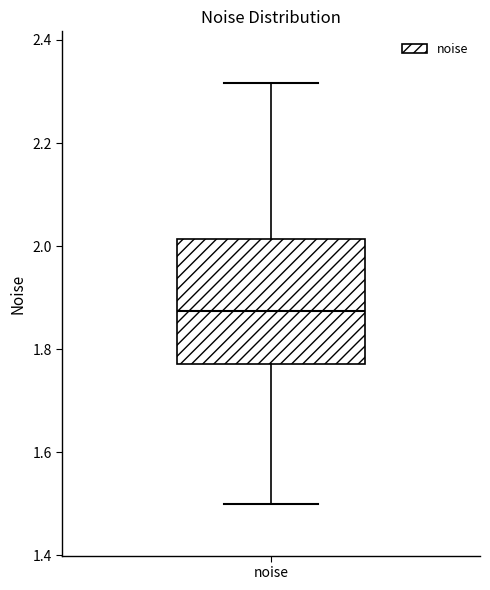

Transcribe this box plot: give where the median line is, the range the box spans, and where the two whiskers end, as read against the y-axis. The values are not printed on the chart, so give them approximately, as read against the axis.

median 1.88, box 1.78 to 2.02, whiskers 1.50 to 2.32